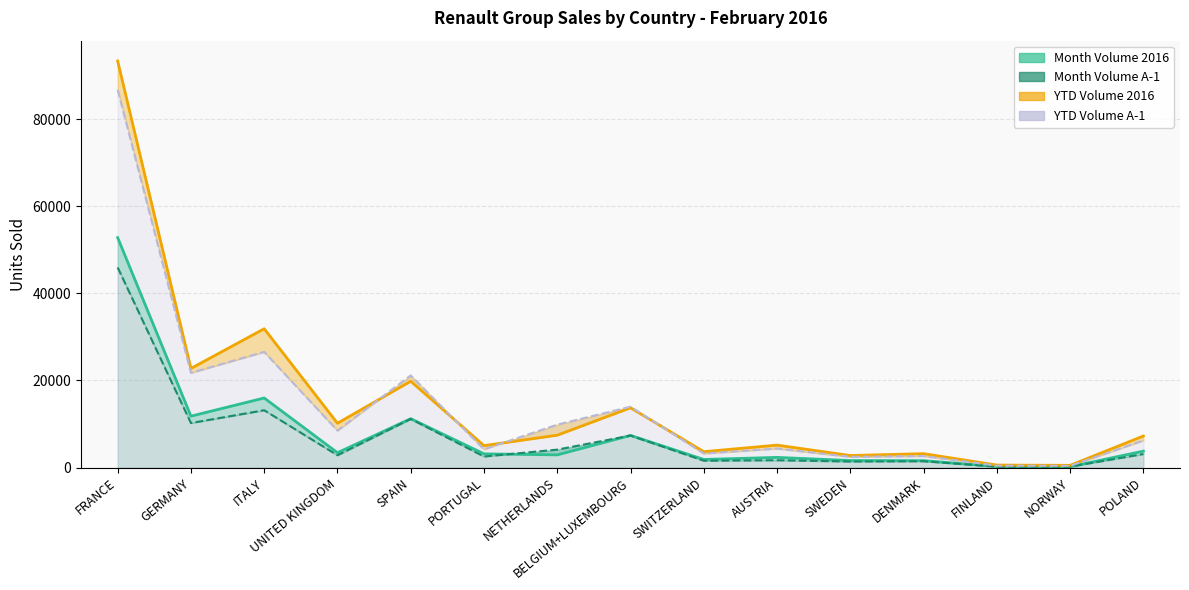

What is the total value across all series at SWEDEN?

8190